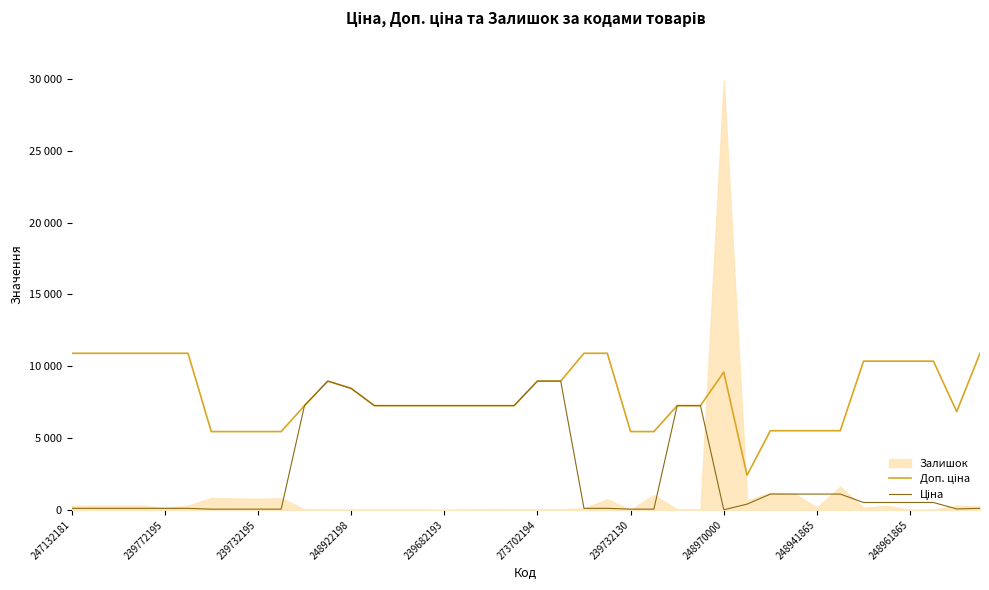

In Доп. ціна, how many points are higher than both neighbors (excluding endpoints)?

2